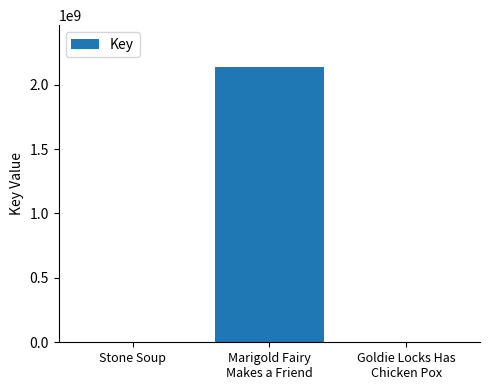

What is the average value?

714210046